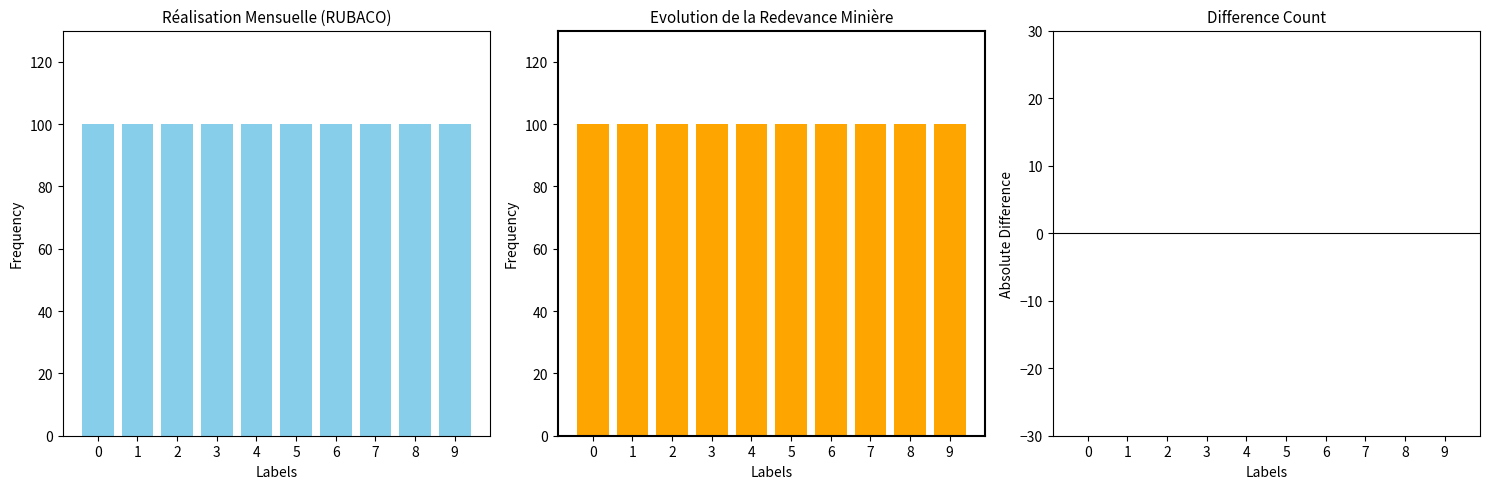

Rank the series by their average value, from highest to lowest.

Montant (USD), Différence